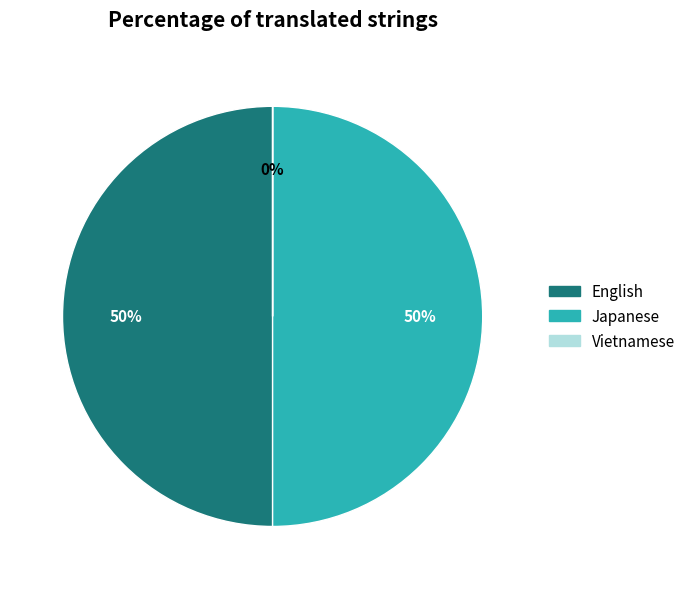

To the nearest percent, what is the combined percentage of Japanese and English?

100%